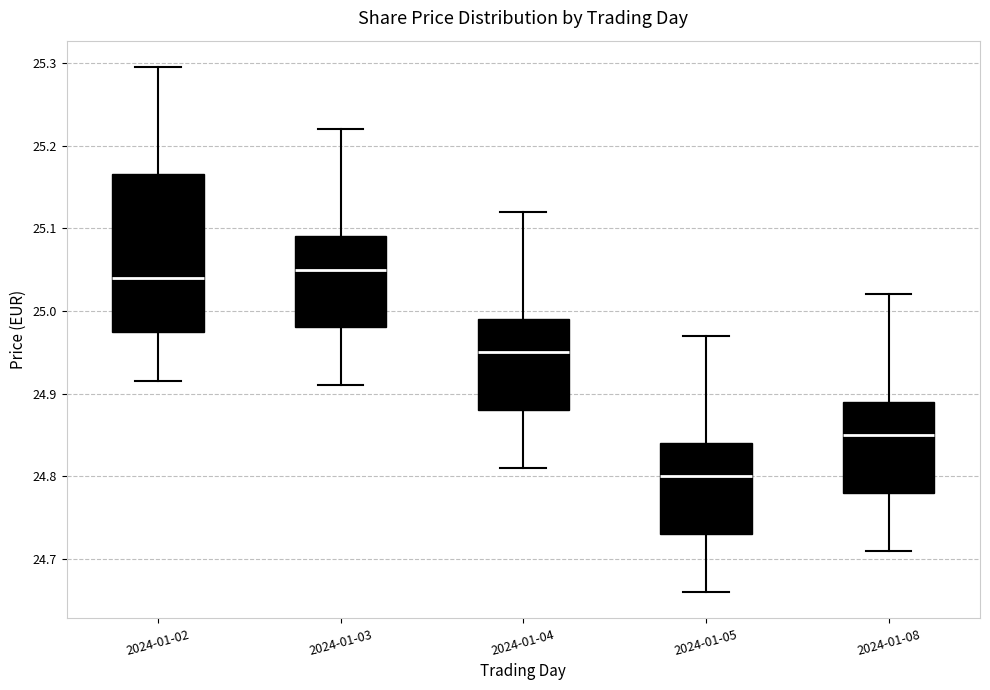

Where does the upper whisker of the box for 2024-01-03 end on the y-axis? The values are not printed on the chart, so give them approximately, as read against the axis.

25.22